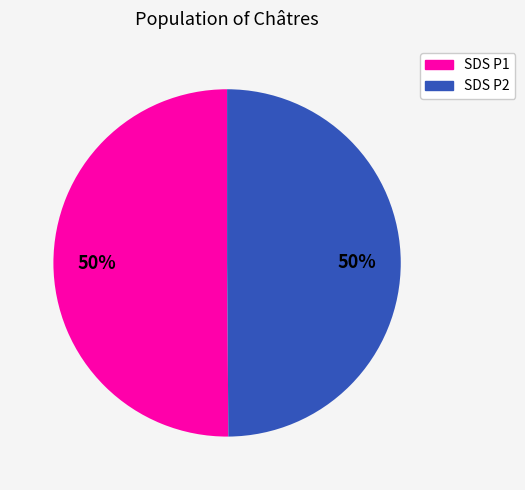

To the nearest percent, what is the average slice percentage?

50%